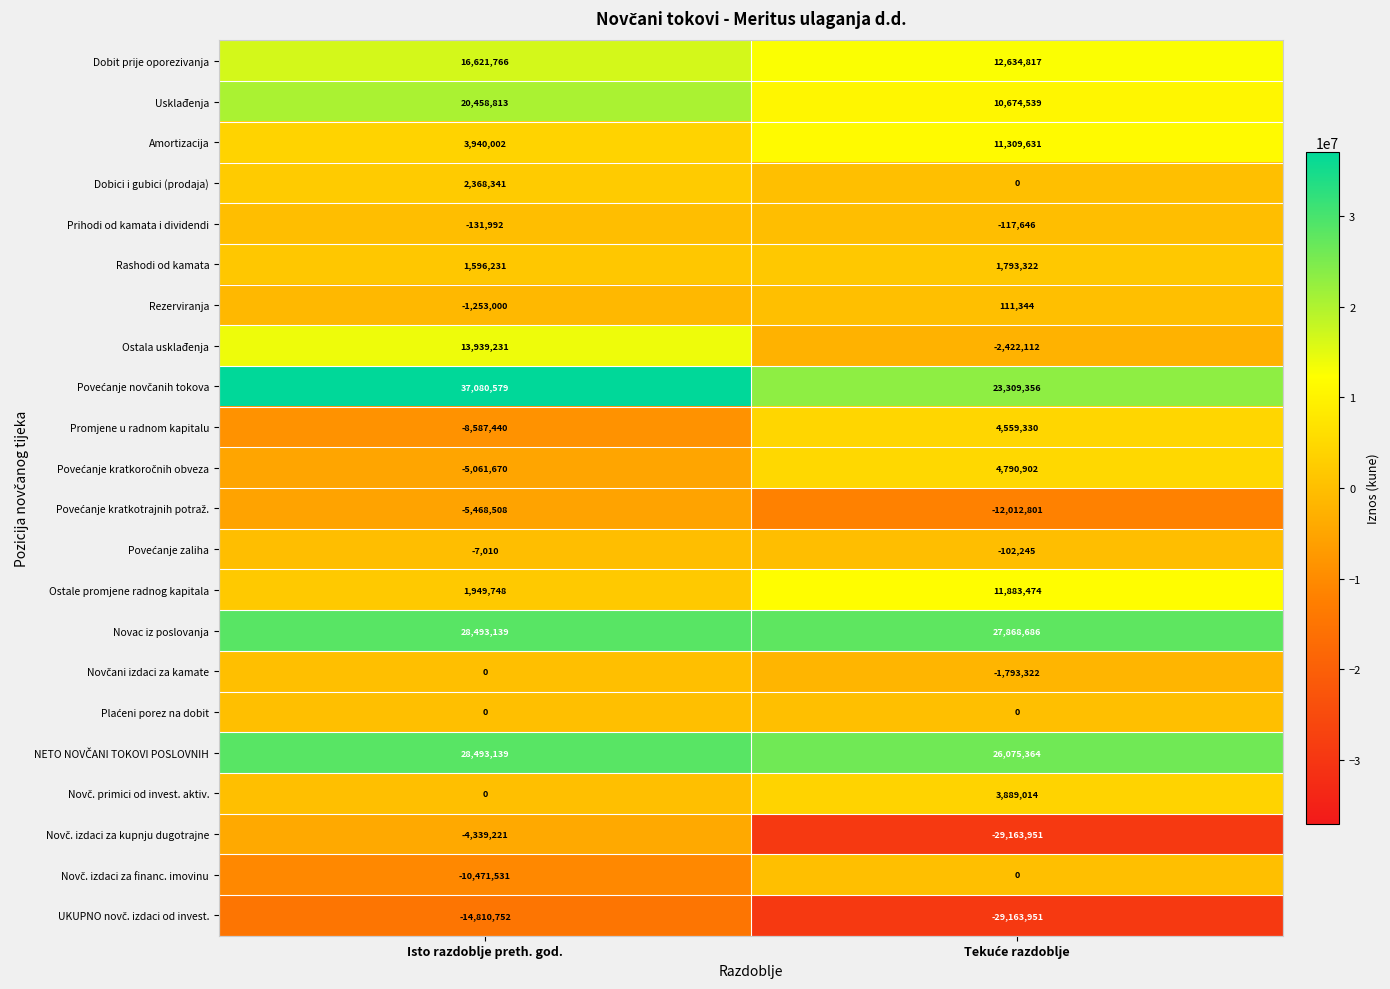

Which category has the highest value across all series?

Isto razdoblje preth. god.